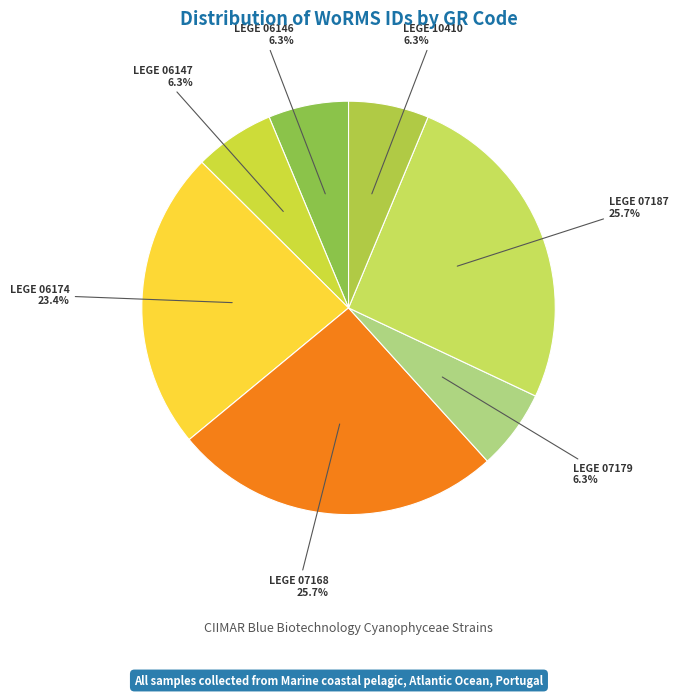

Is LEGE 07187 the majority of the pie?

No